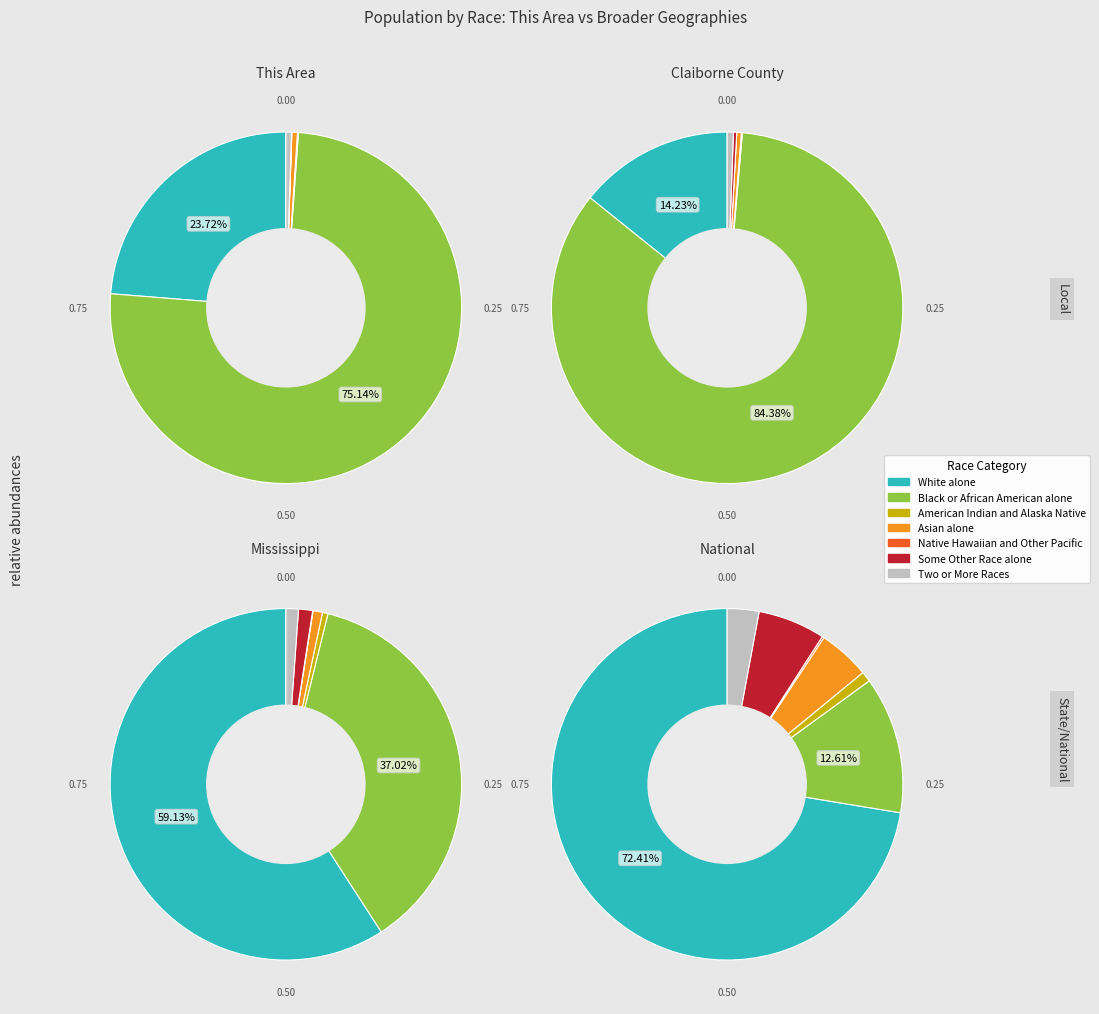

To the nearest percent, what is the difference between the Black or African American alone and Asian alone slice percentages?

36%